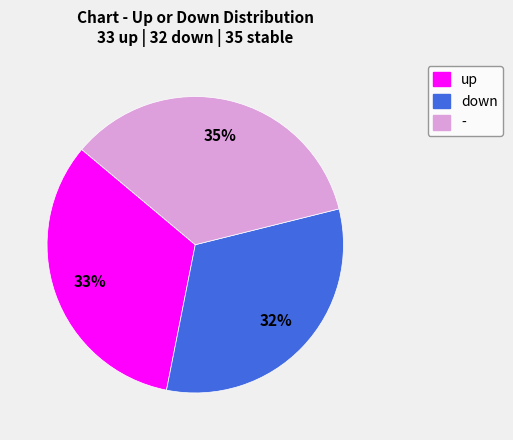

Is it true that up is 33% of the pie?

True